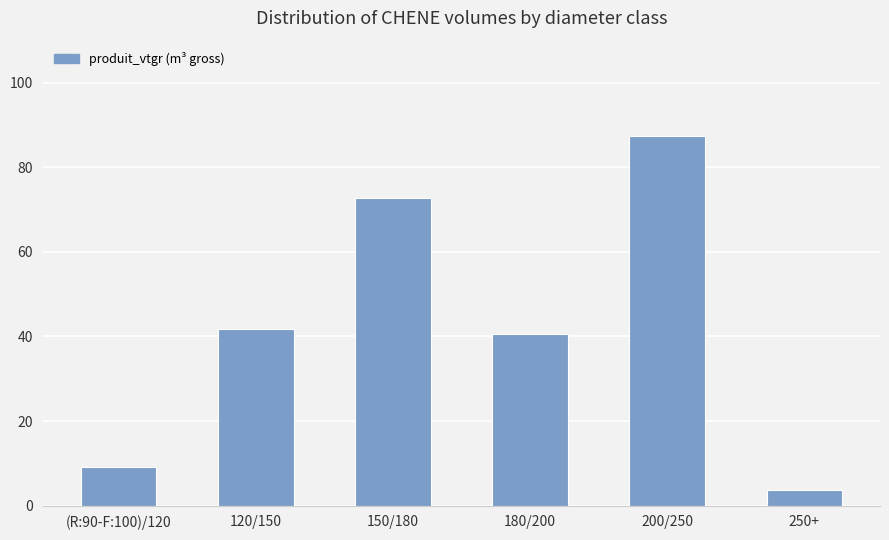

The value at 180/200 is 40.5. True or false?

True